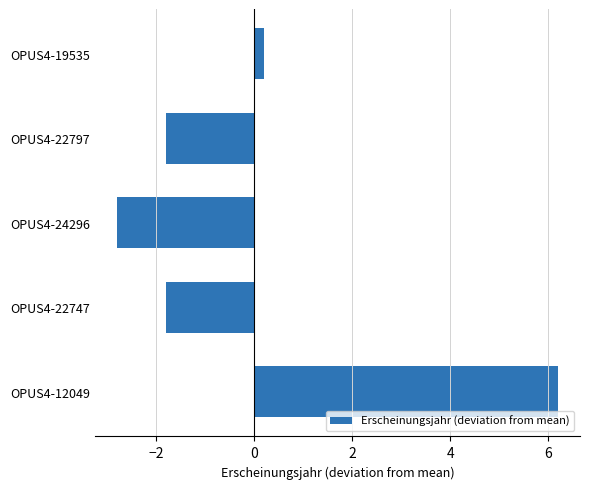

Does the chart contain any negative values?

Yes